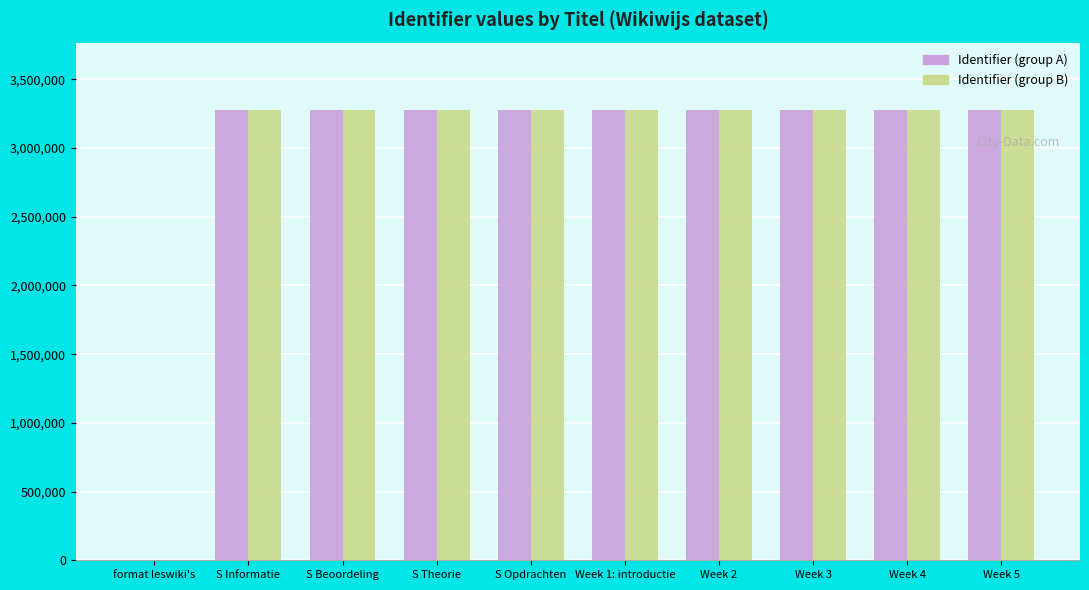

Is the value of Identifier (group A) at S Opdrachten greater than the value of Identifier (group B) at format leswiki's?

Yes